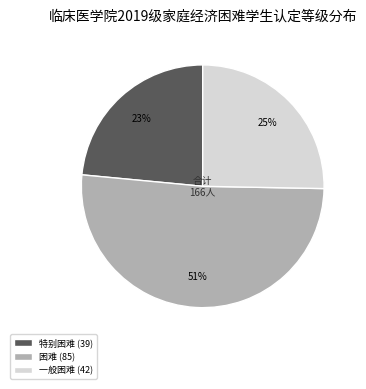

What percentage is the 特别困难 slice, to the nearest percent?

23%